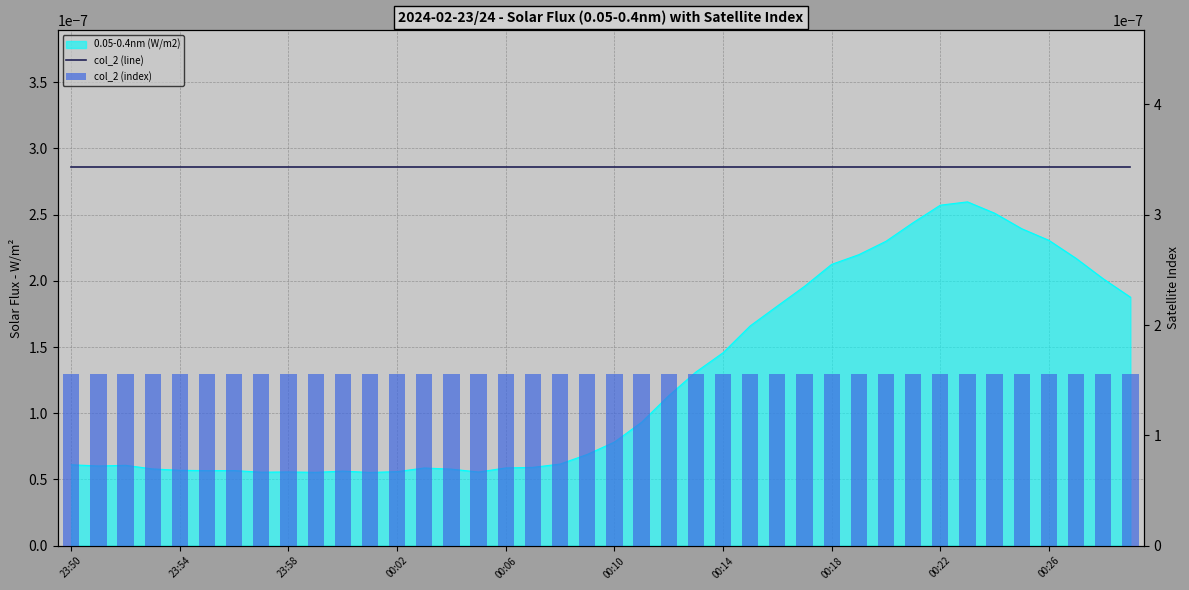

Which label corresponds to the largest value in the chart?

23:50